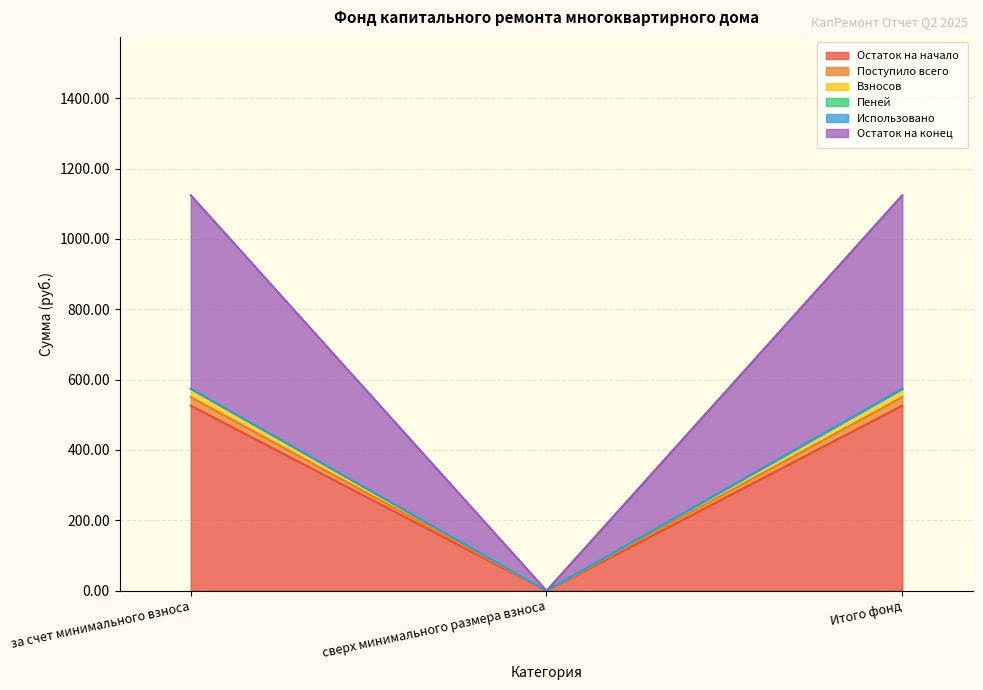

The value of Остаток на начало at сверх минимального размера взноса is 0.0. True or false?

True